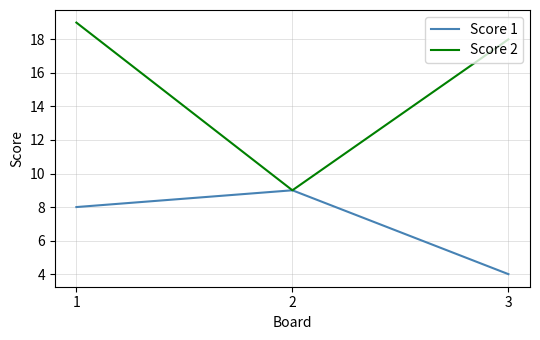

What is the highest value of the Score 1 series?

9